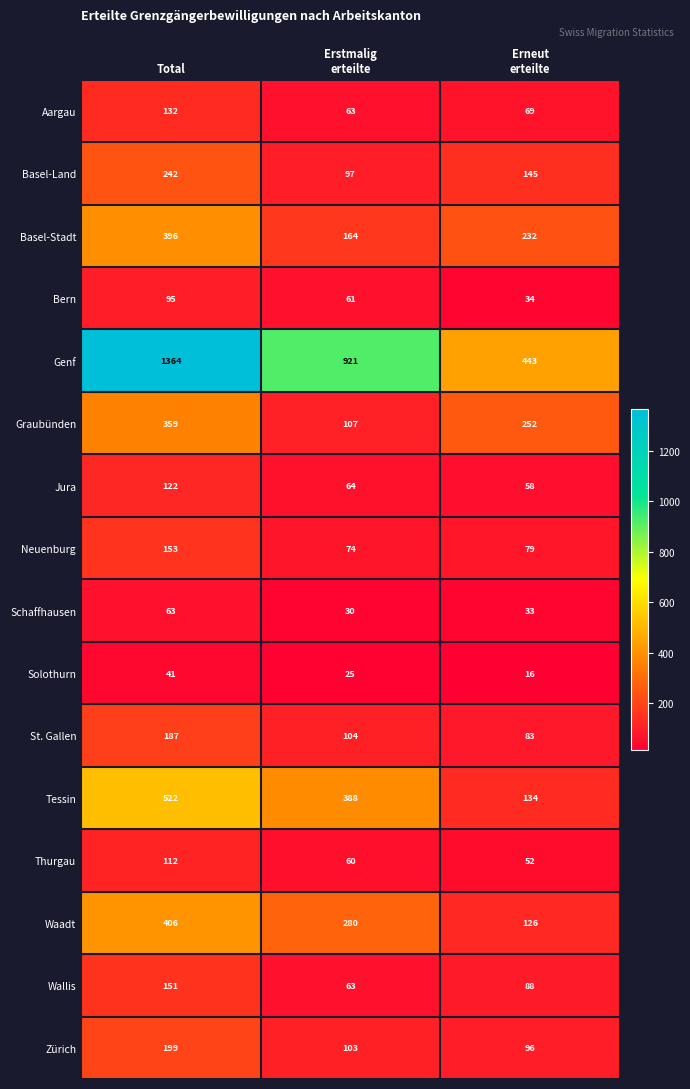

What is the sum of all Graubünden values?

718